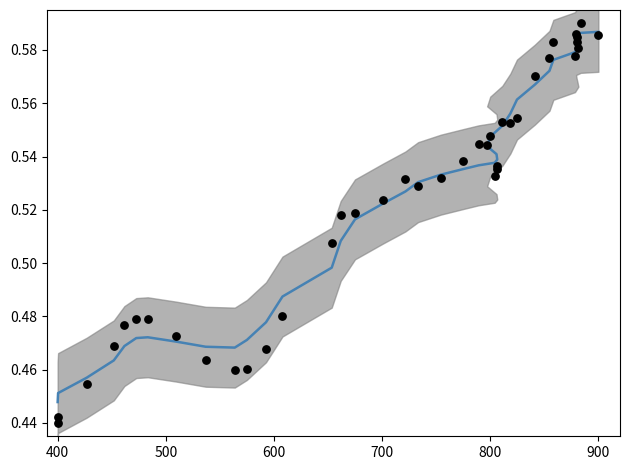

Which series has the largest Y range (max minus min)?

latitude (normalized)